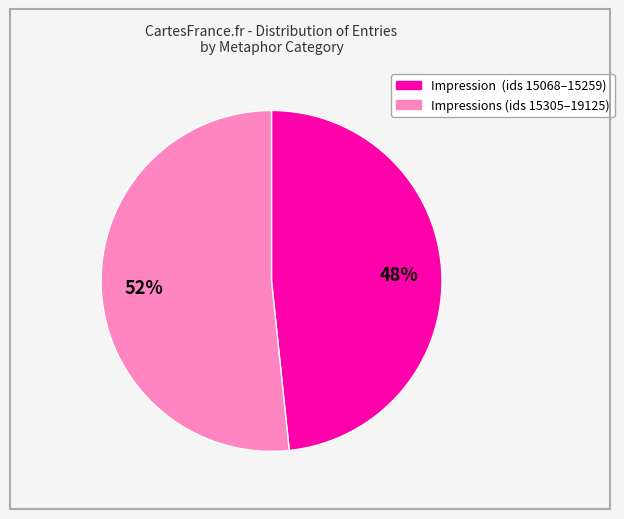

Does any single category account for the majority?

Yes